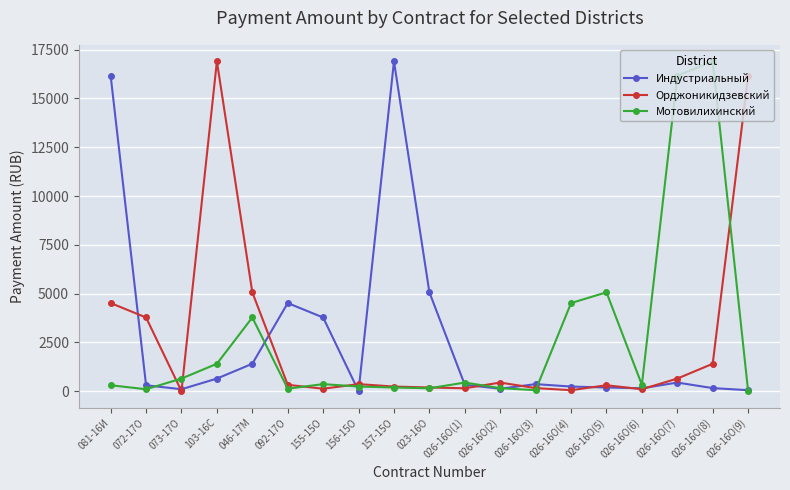

After their last crossing, which series has the higher values: Мотовилихинский or Орджоникидзевский?

Орджоникидзевский